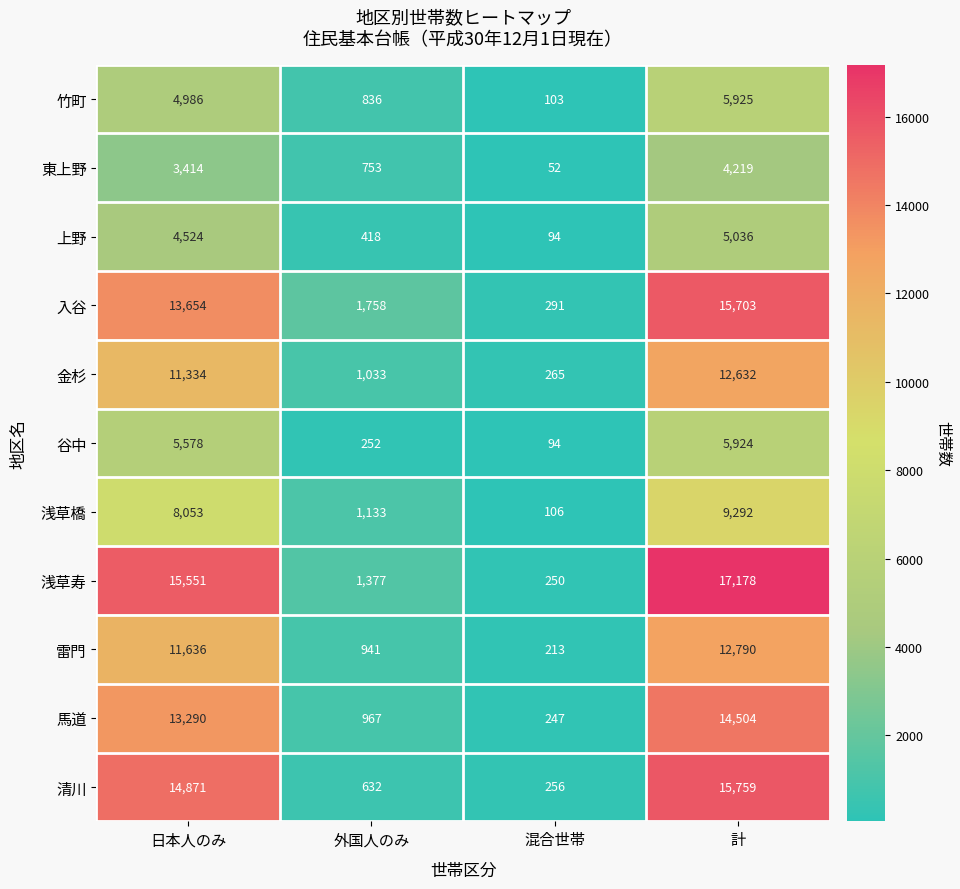

Is it true that 馬道 equals 967 at 外国人のみ?

True